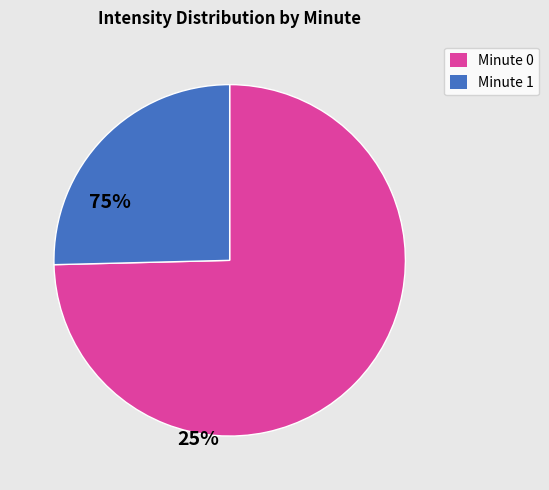

Does any single category account for the majority?

Yes